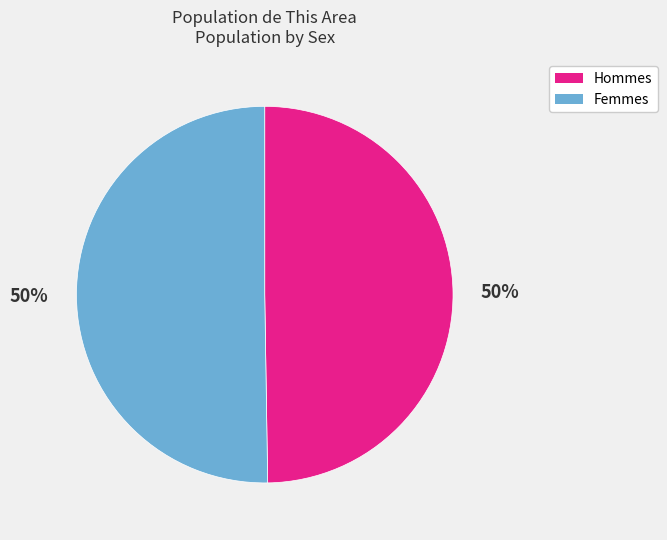

To the nearest percent, what is the average slice percentage?

50%